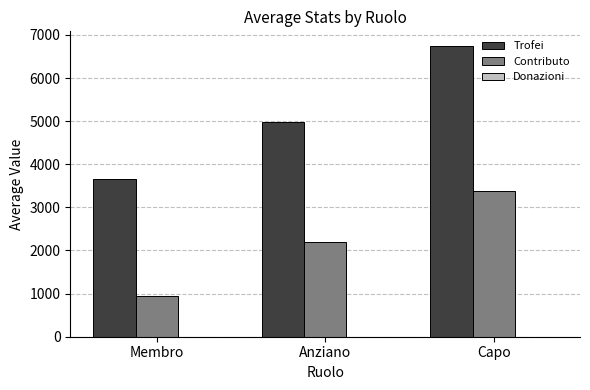

How many groups of bars are there?

3